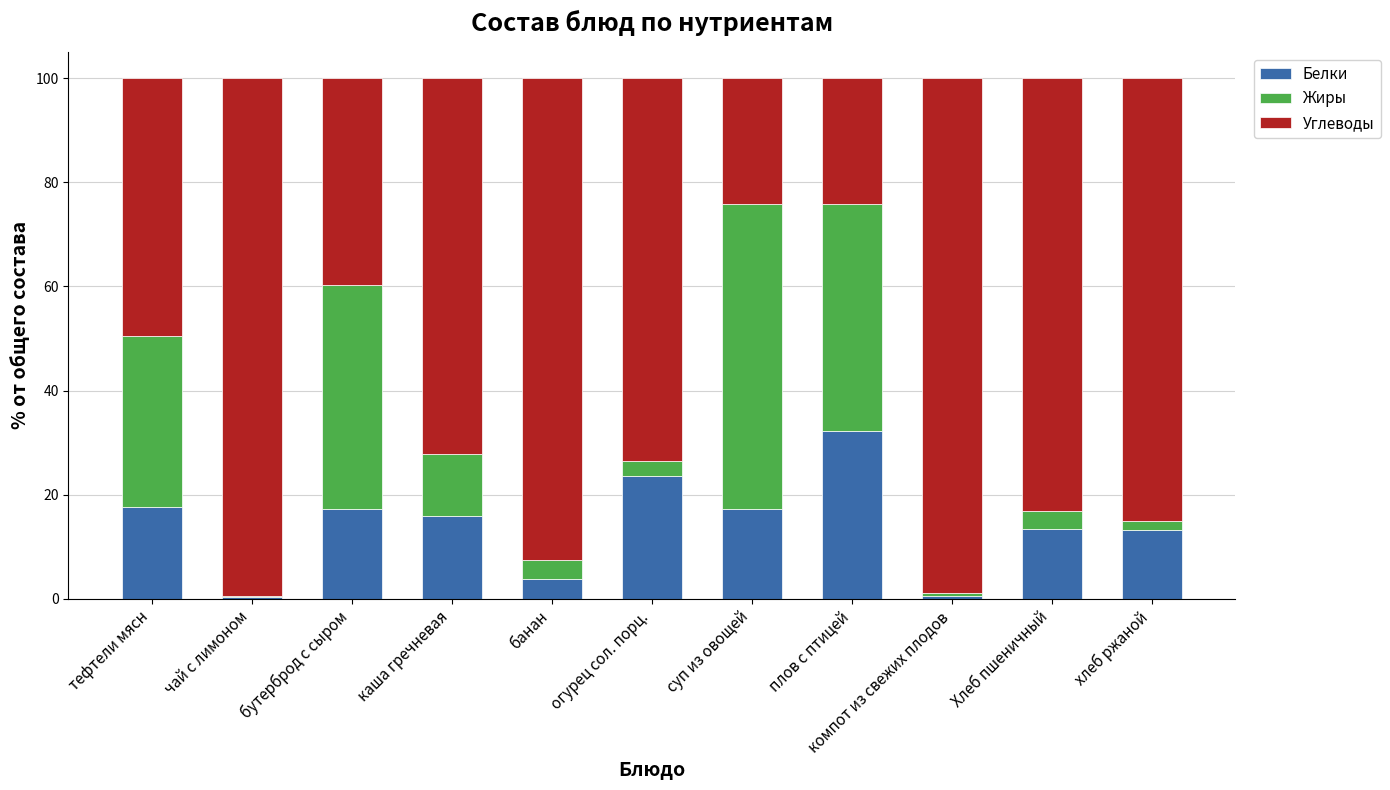

What is the total value across all series at банан?

100.0